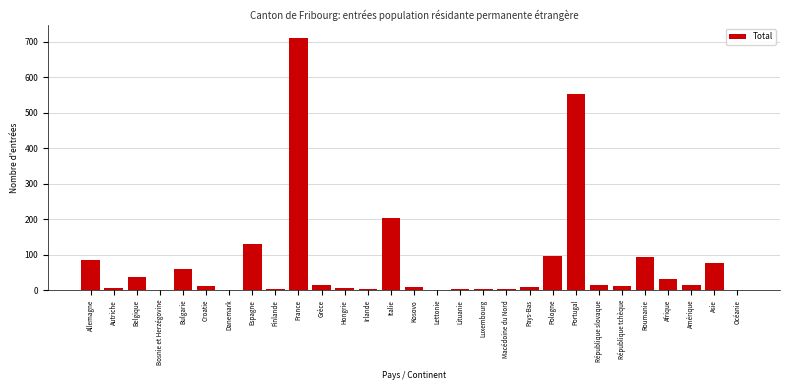

What is the maximum value shown in the chart?

712